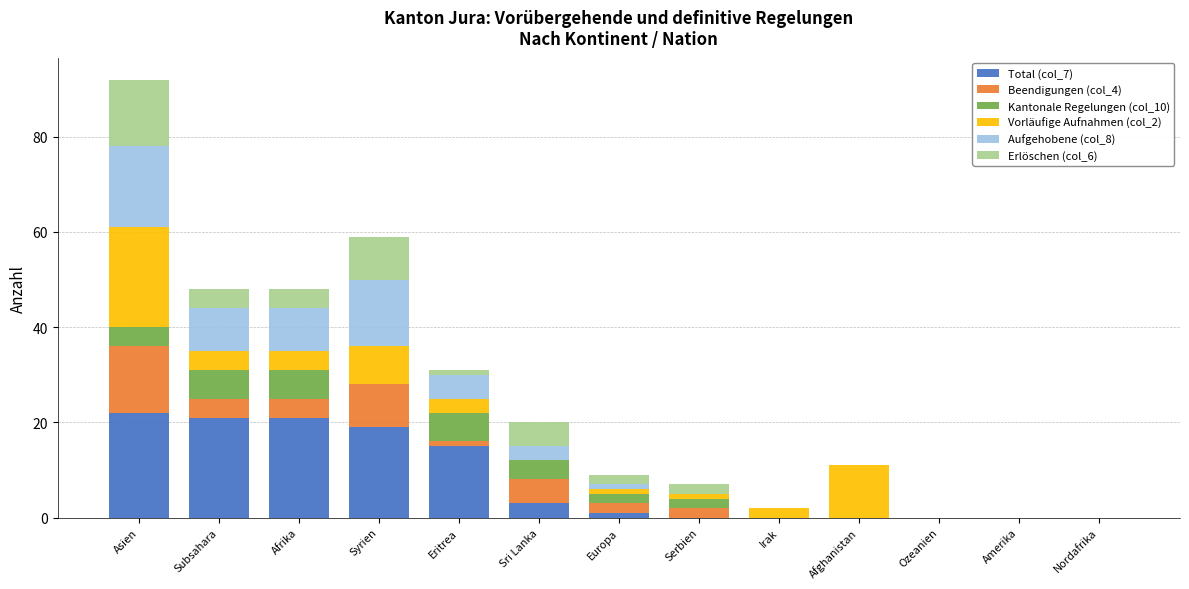

What is the total value across all series at Afghanistan?

11